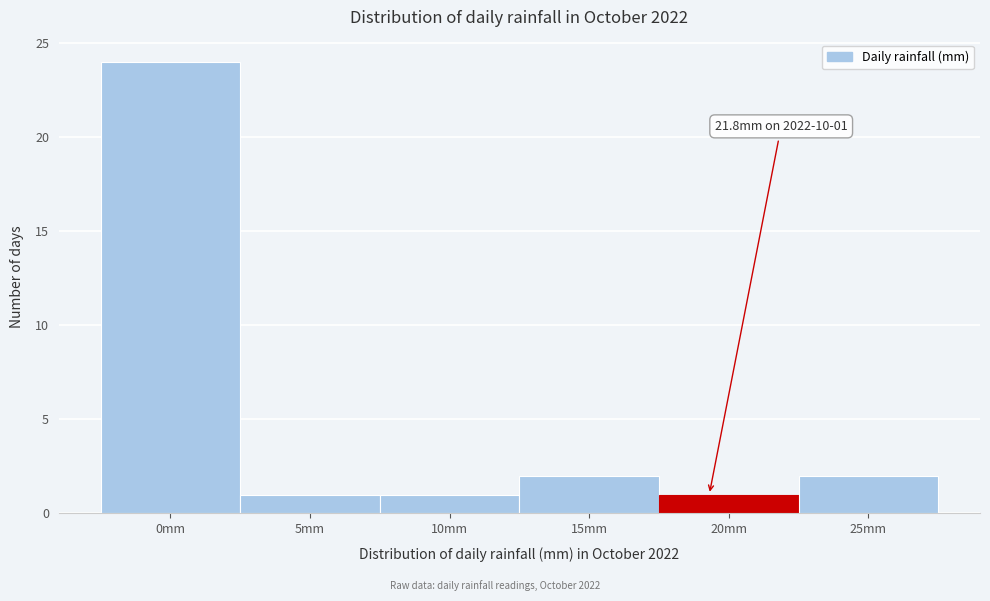

Reading left to right, list all the values displayed in this chart.

24	1	1	2	1	2